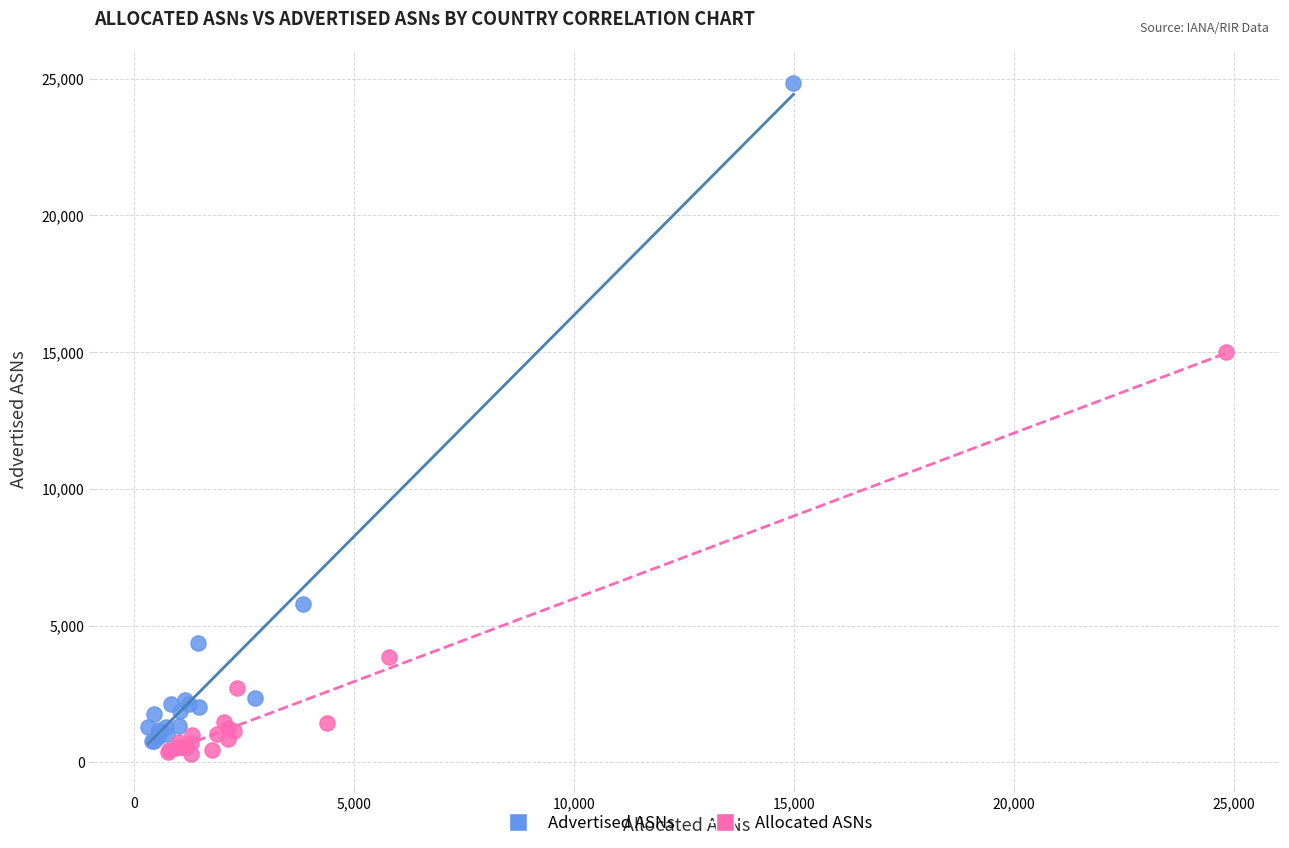

What are all the series names shown in the legend?

Advertised ASNs, Allocated ASNs